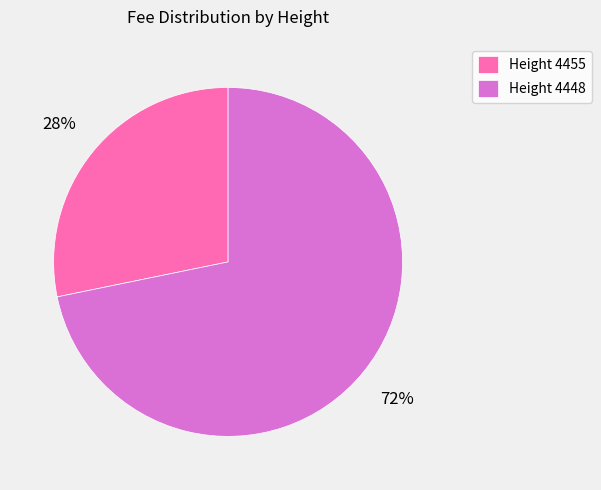

True or false: Height 4455 accounts for 40% of the total.

False